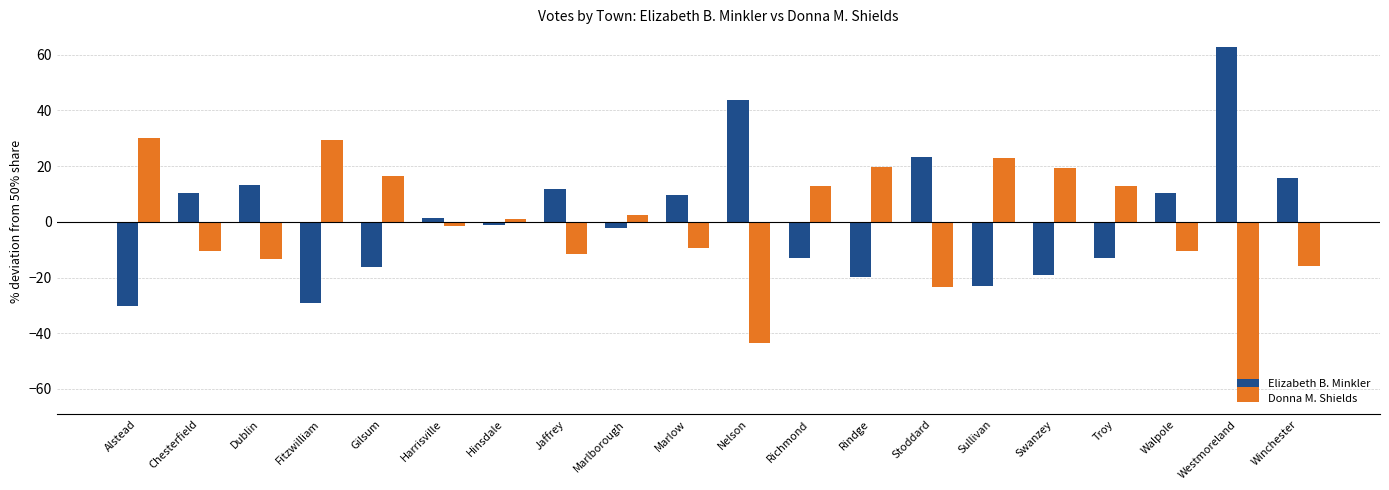

What position from the right is Alstead?

20